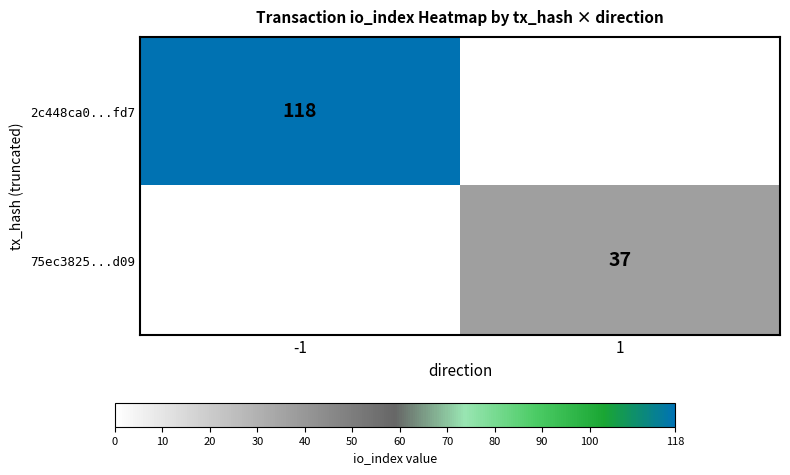

Is it true that 2c448ca0...fd7 equals 206 at -1?

False